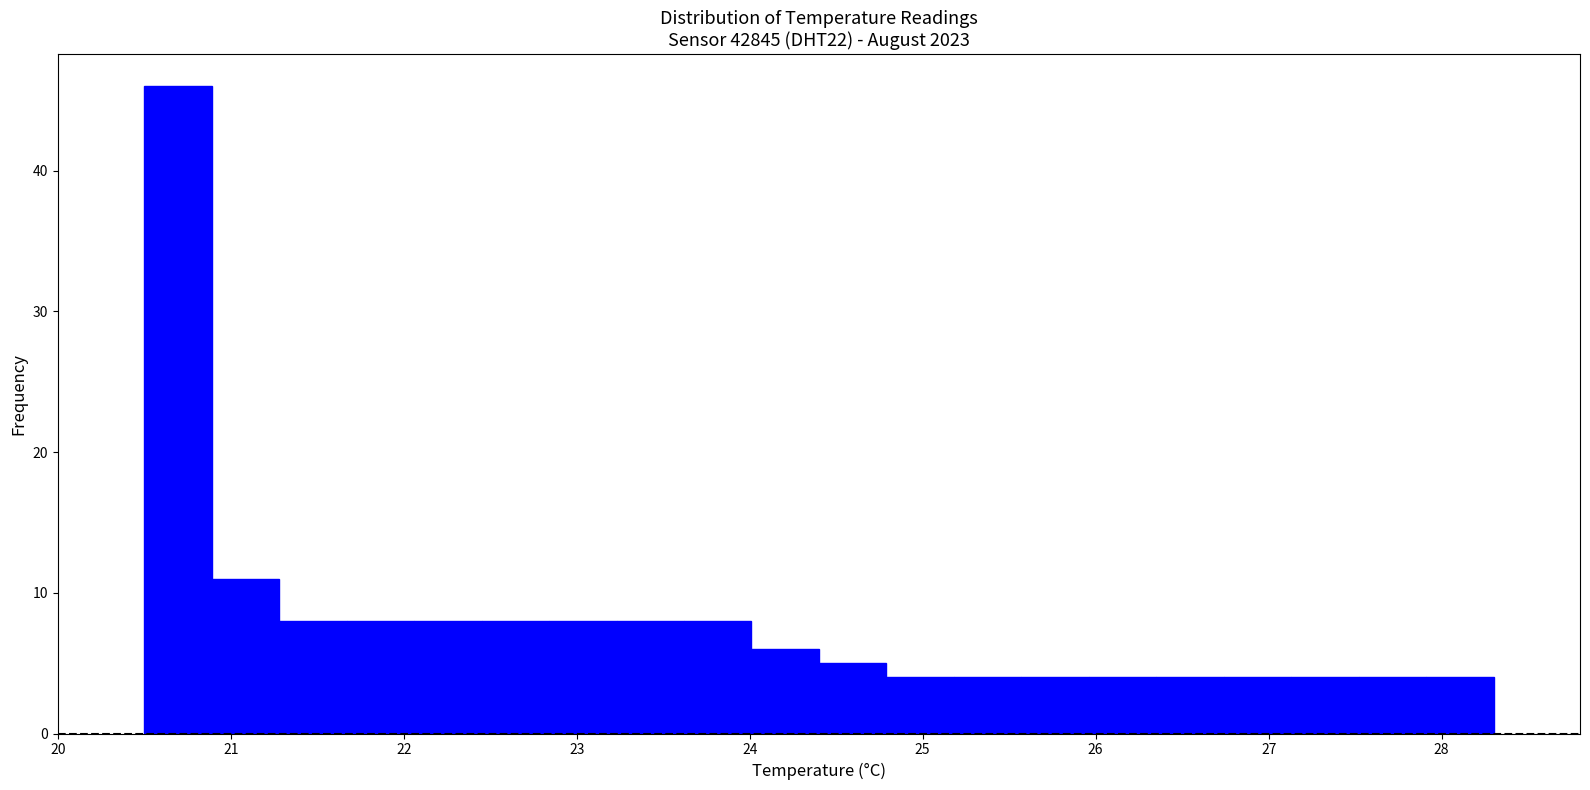

Around what value on the x-axis is the tallest bar? Give the approximate position of its centre, as read against the axis.

20.7